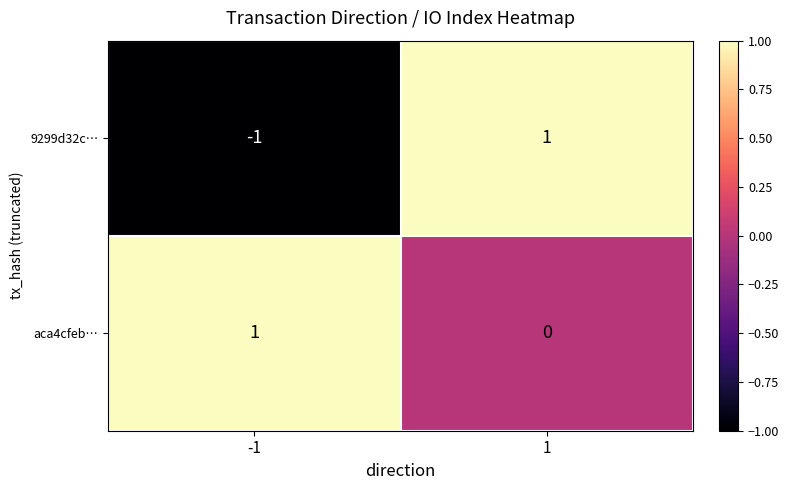

Reading left to right, extract all data points from this chart.

9299d32c…: -1	1
aca4cfeb…: 1	0